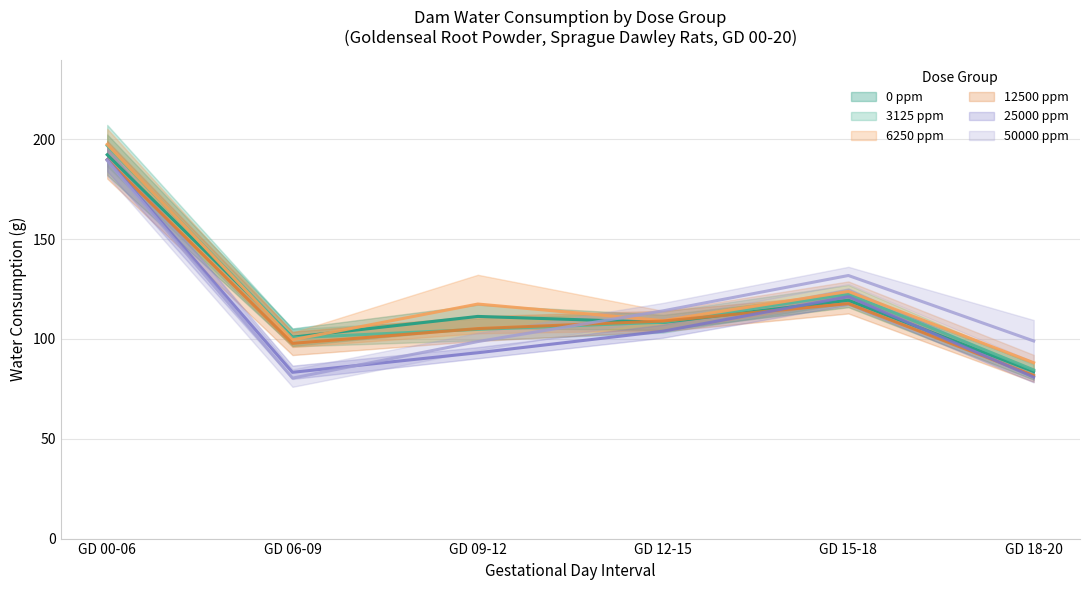

What is the spread (max minus min) of values at GD 00-06?

8.1